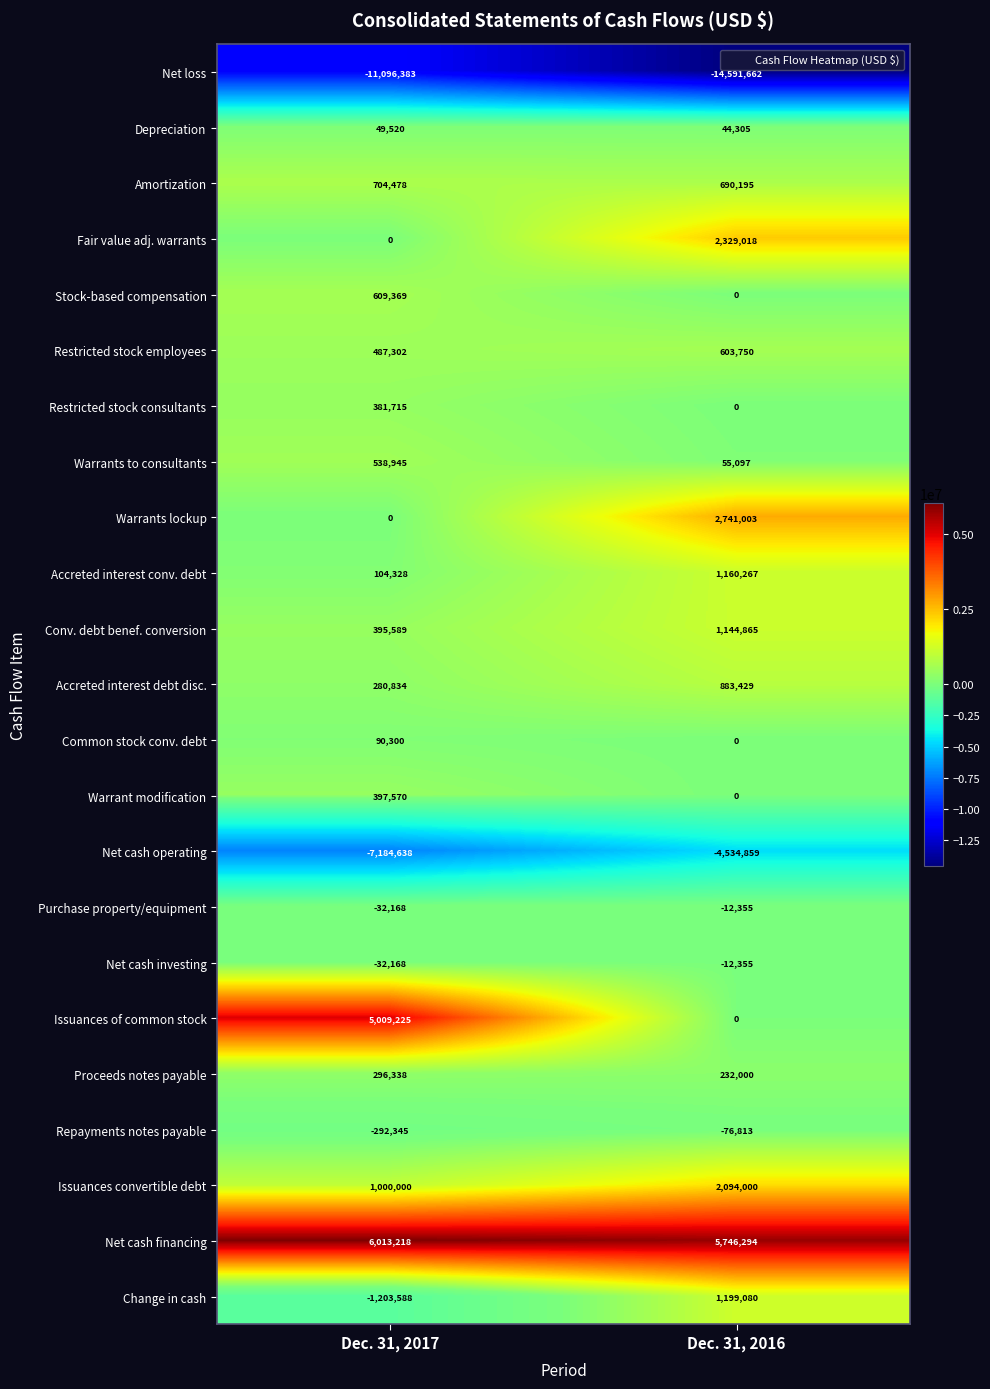

What is the total value across all series at Dec. 31, 2017?

-3482559